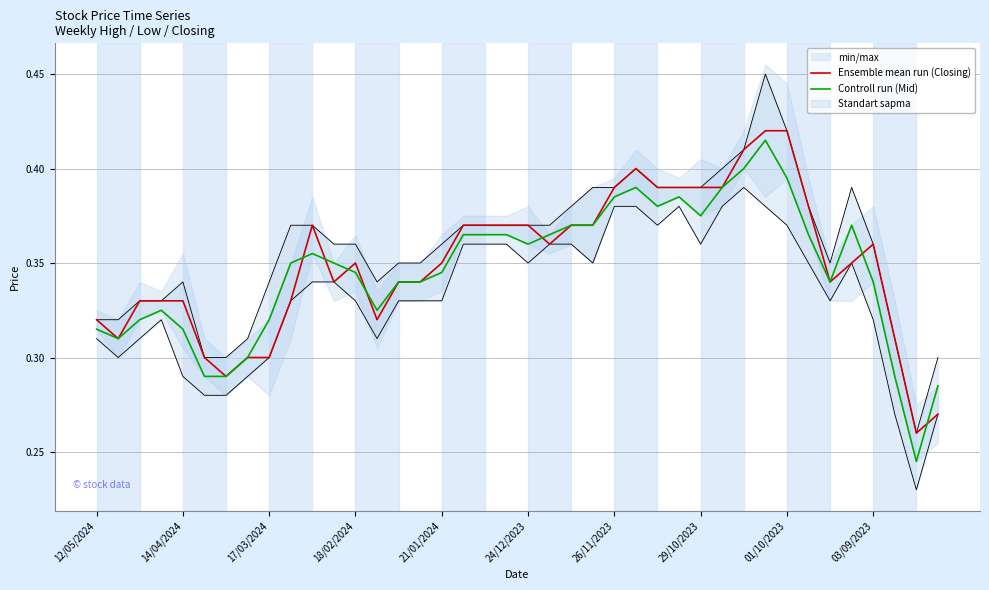

Which series has the largest total across all categories?

Ensemble mean run (Closing)